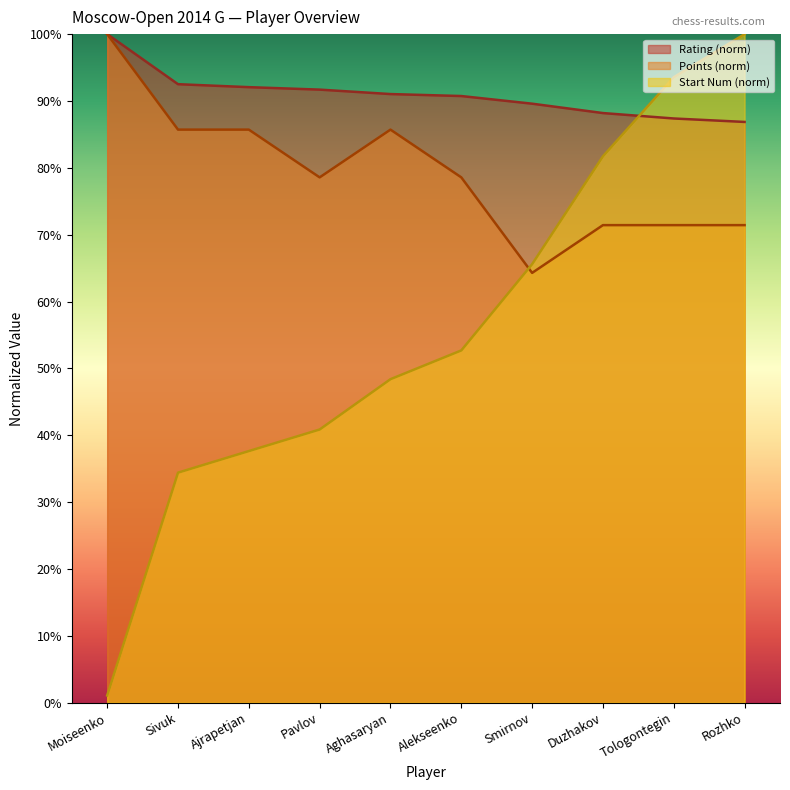

Rank the categories by Points value from lowest to highest.

Smirnov, Duzhakov, Tologontegin, Rozhko, Pavlov, Alekseenko, Sivuk, Ajrapetjan, Aghasaryan, Moiseenko